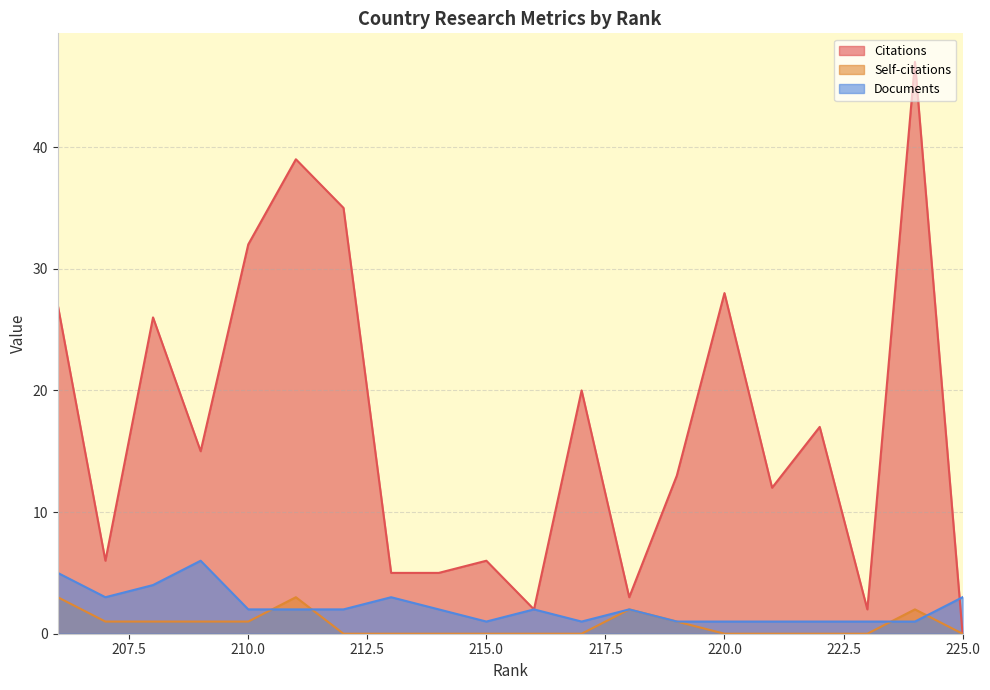

Which series has the widest spread of values?

Citations